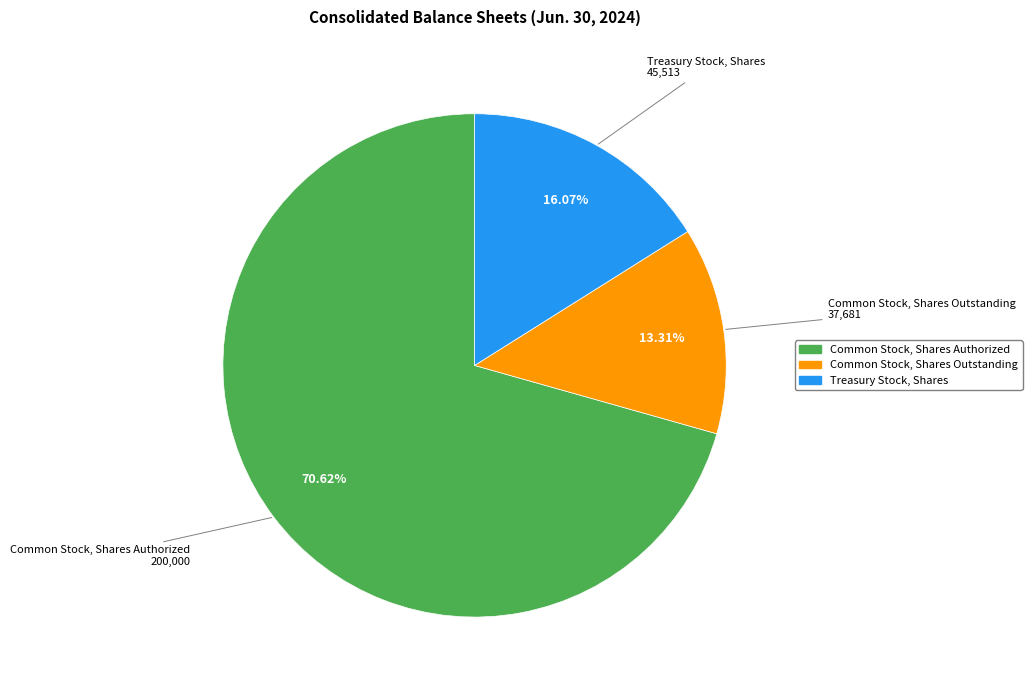

Does Common Stock, Shares Authorized represent more than half of the total?

Yes